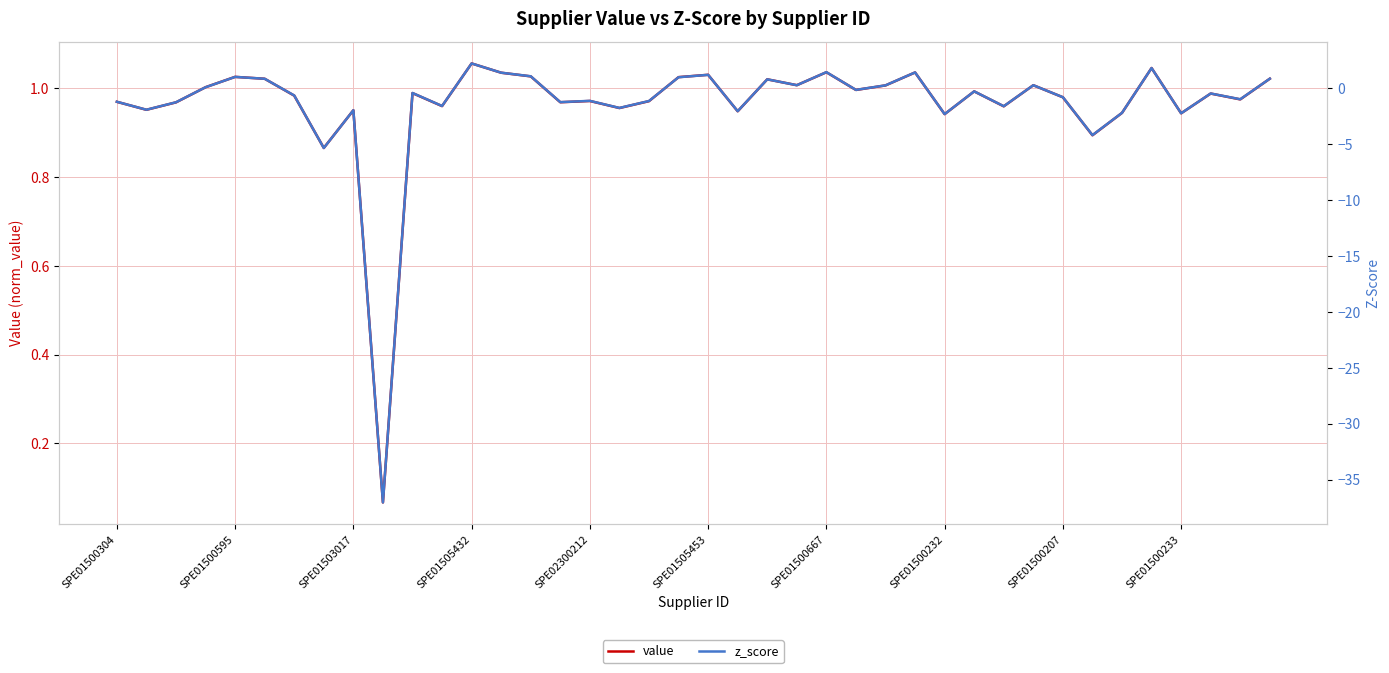

True or false: z_score has a value of -2.8 at SPE01500595.

False